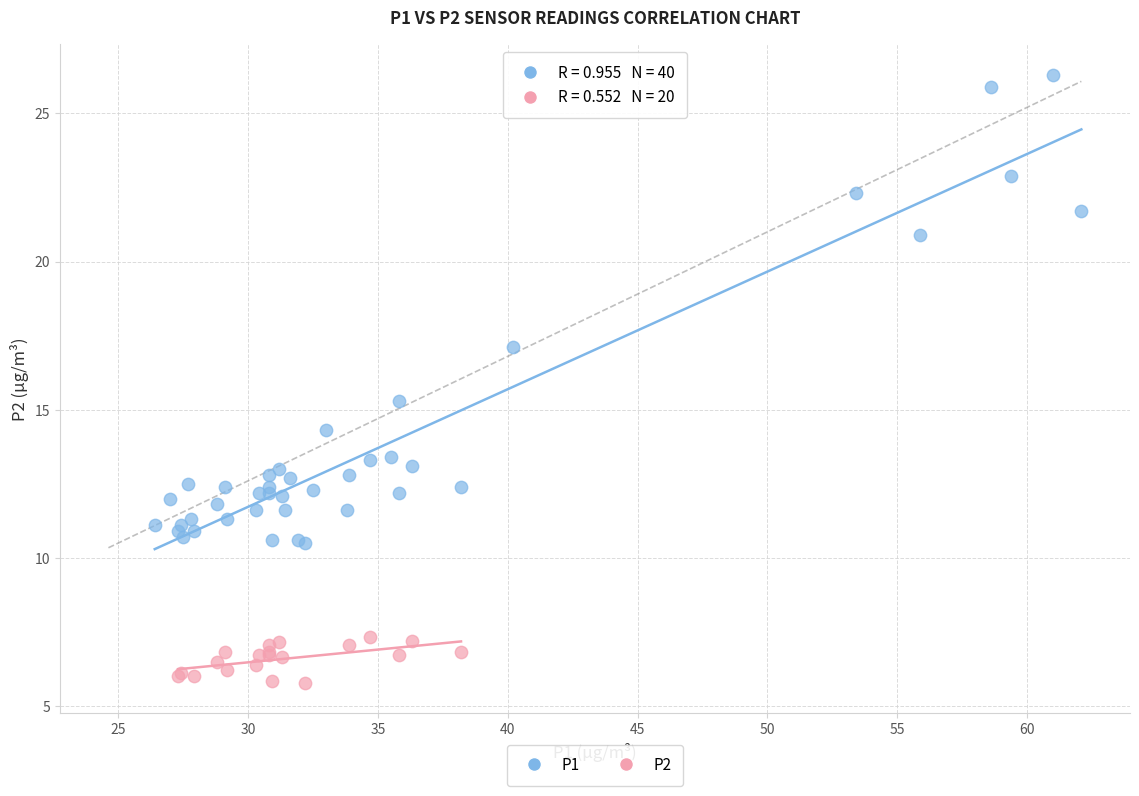

Which series reaches the minimum Y coordinate?

P2